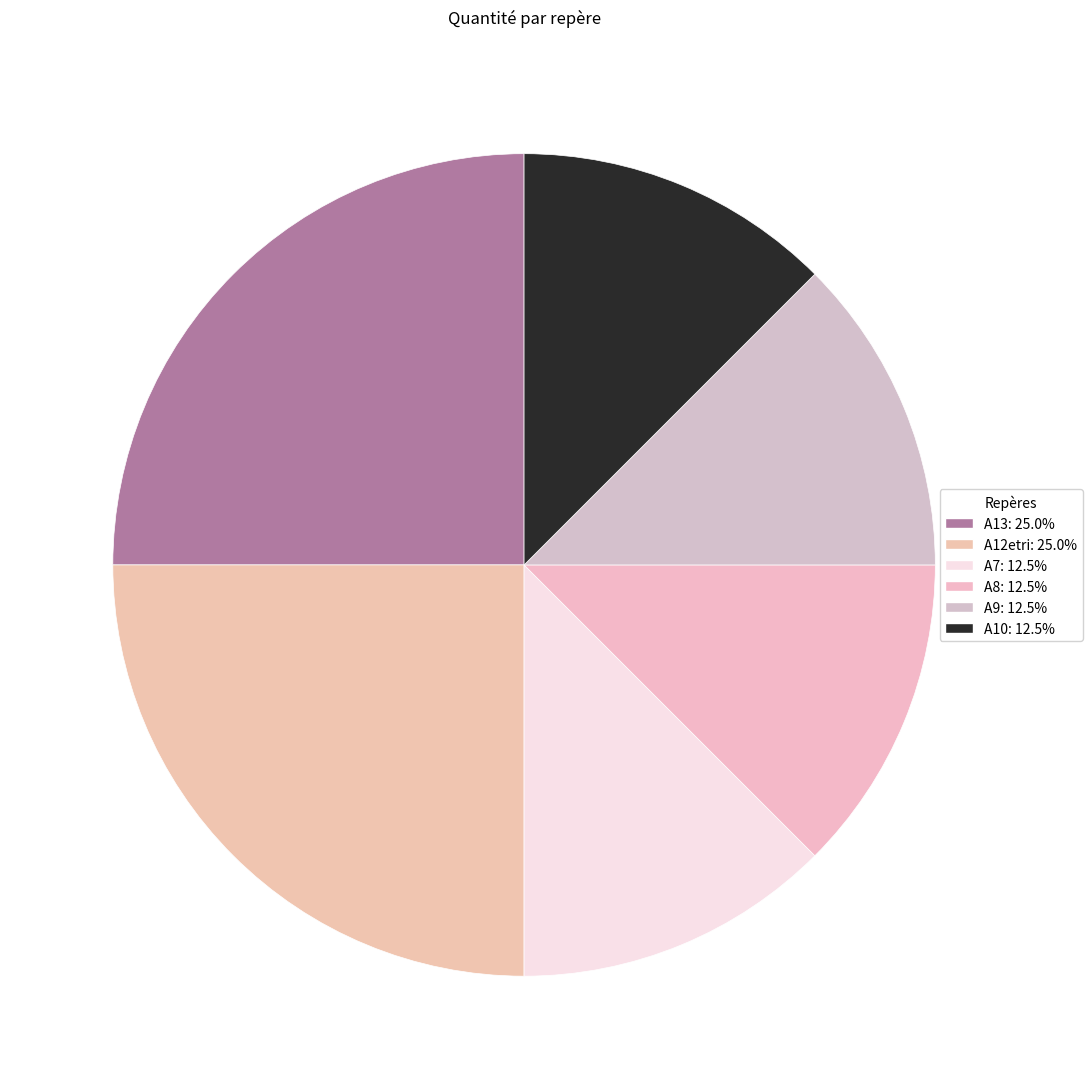

What percentage do A12etri and A13 together represent?

50.0%